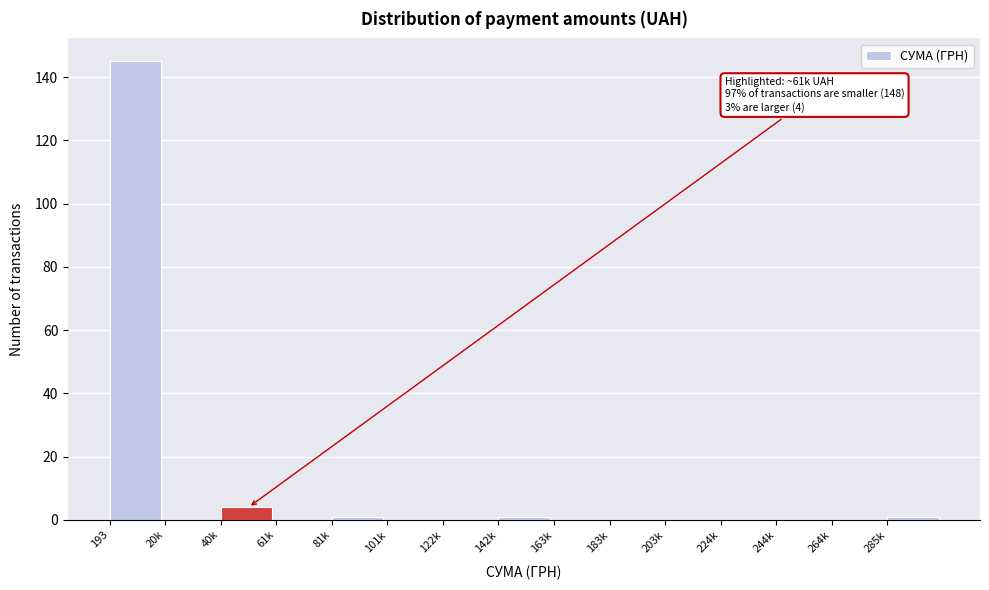

Reading left to right, extract all data points from this chart.

193=145	20k=0	40k=4	61k=0	81k=1	101k=0	122k=0	142k=1	163k=0	183k=0	203k=0	224k=0	244k=0	264k=0	285k=1